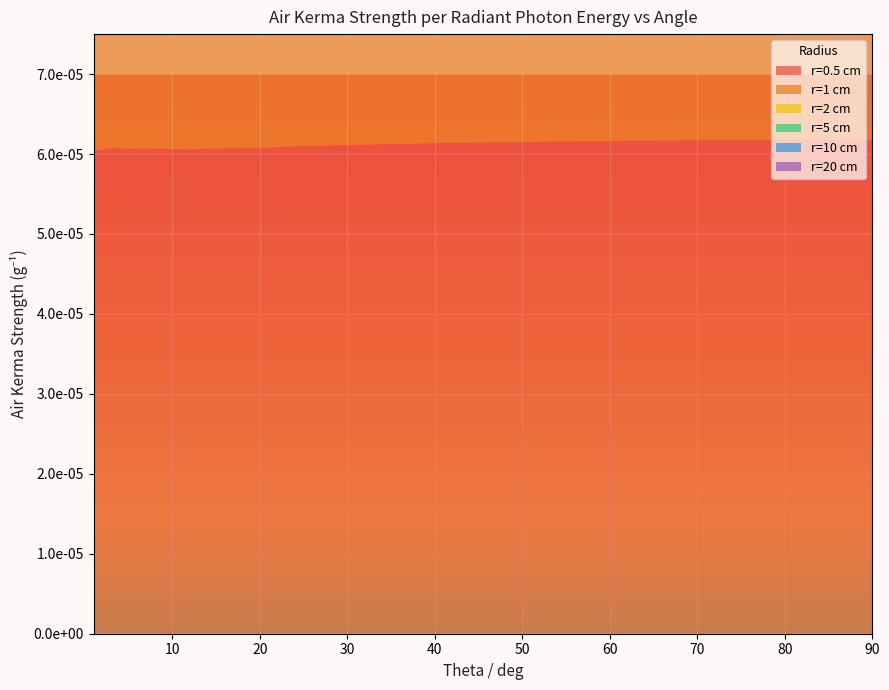

Reading left to right, transcribe all the data shown in this chart.

r=0.5 cm: 0.0	0.0	0.0	0.0	0.0	0.0	0.0	0.0	0.0	0.0	0.0	0.0	0.0	0.0	0.0	0.0	0.0	0.0	0.0	0.0	0.0	0.0	0.0
r=1 cm: 0.0	0.0	0.0	0.0	0.0	0.0	0.0	0.0	0.0	0.0	0.0	0.0	0.0	0.0	0.0	0.0	0.0	0.0	0.0	0.0	0.0	0.0	0.0
r=2 cm: 0.0	0.0	0.0	0.0	0.0	0.0	0.0	0.0	0.0	0.0	0.0	0.0	0.0	0.0	0.0	0.0	0.0	0.0	0.0	0.0	0.0	0.0	0.0
r=5 cm: 0.0	0.0	0.0	0.0	0.0	0.0	0.0	0.0	0.0	0.0	0.0	0.0	0.0	0.0	0.0	0.0	0.0	0.0	0.0	0.0	0.0	0.0	0.0
r=10 cm: 0.0	0.0	0.0	0.0	0.0	0.0	0.0	0.0	0.0	0.0	0.0	0.0	0.0	0.0	0.0	0.0	0.0	0.0	0.0	0.0	0.0	0.0	0.0
r=20 cm: 0.0	0.0	0.0	0.0	0.0	0.0	0.0	0.0	0.0	0.0	0.0	0.0	0.0	0.0	0.0	0.0	0.0	0.0	0.0	0.0	0.0	0.0	0.0